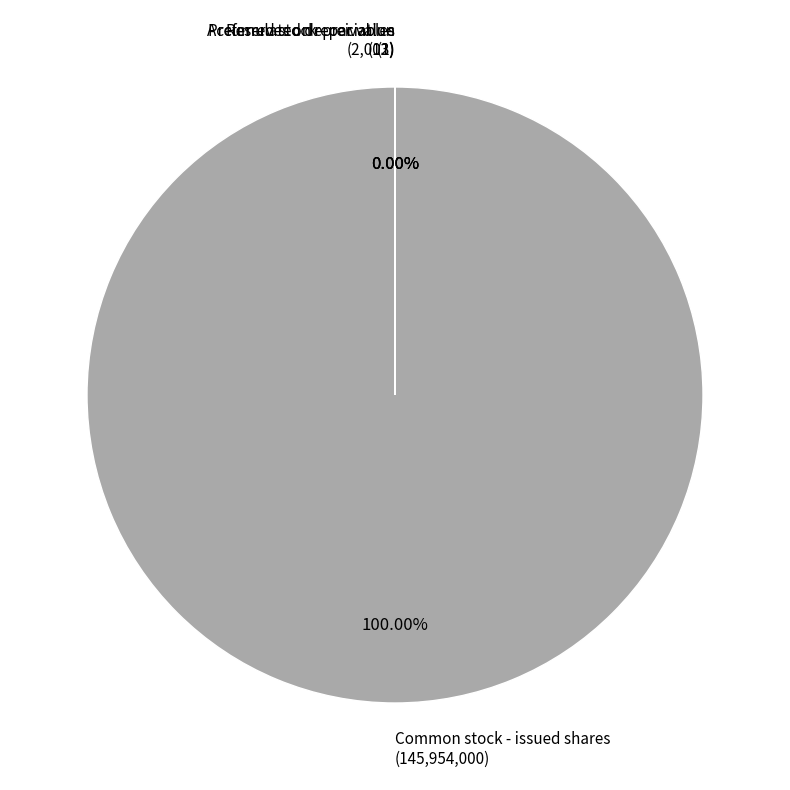

Is Reserves on receivables the majority of the pie?

No